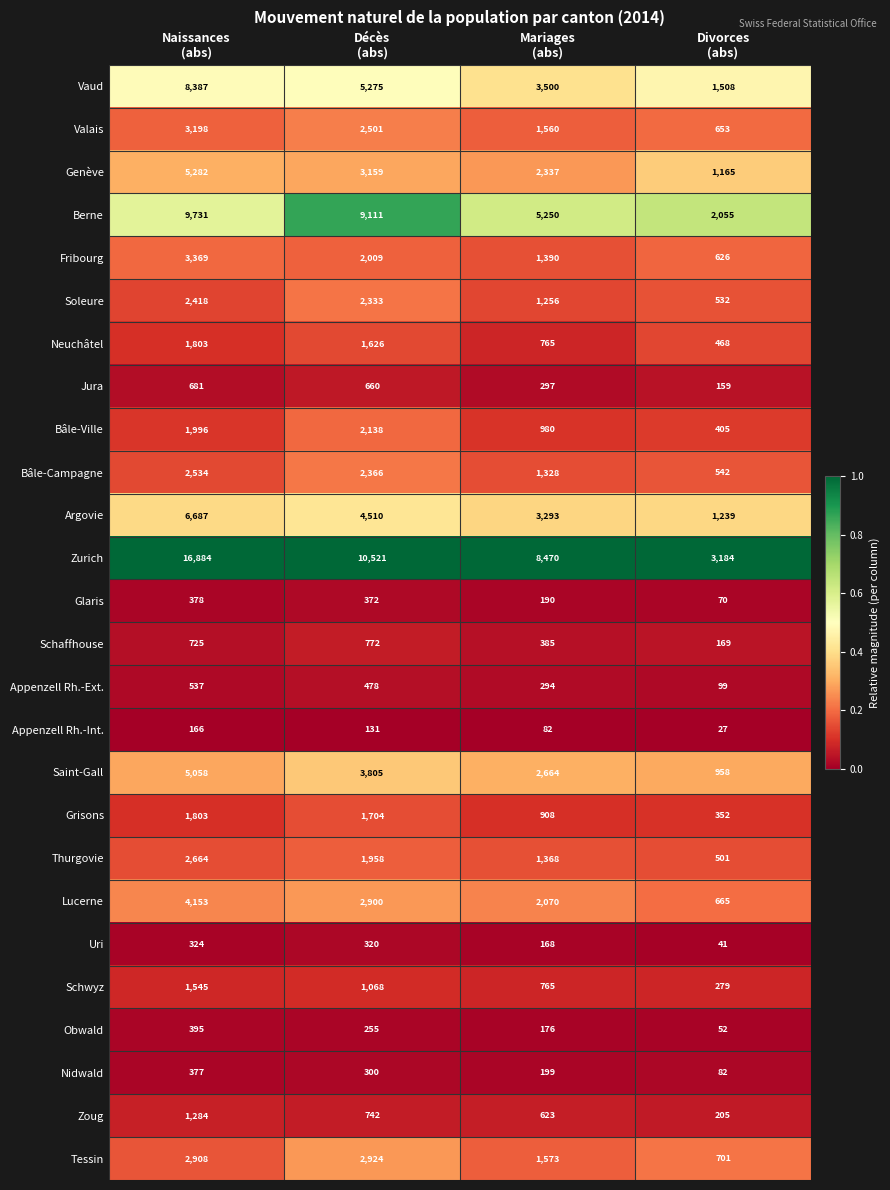

Which series has the widest spread of values?

Zurich